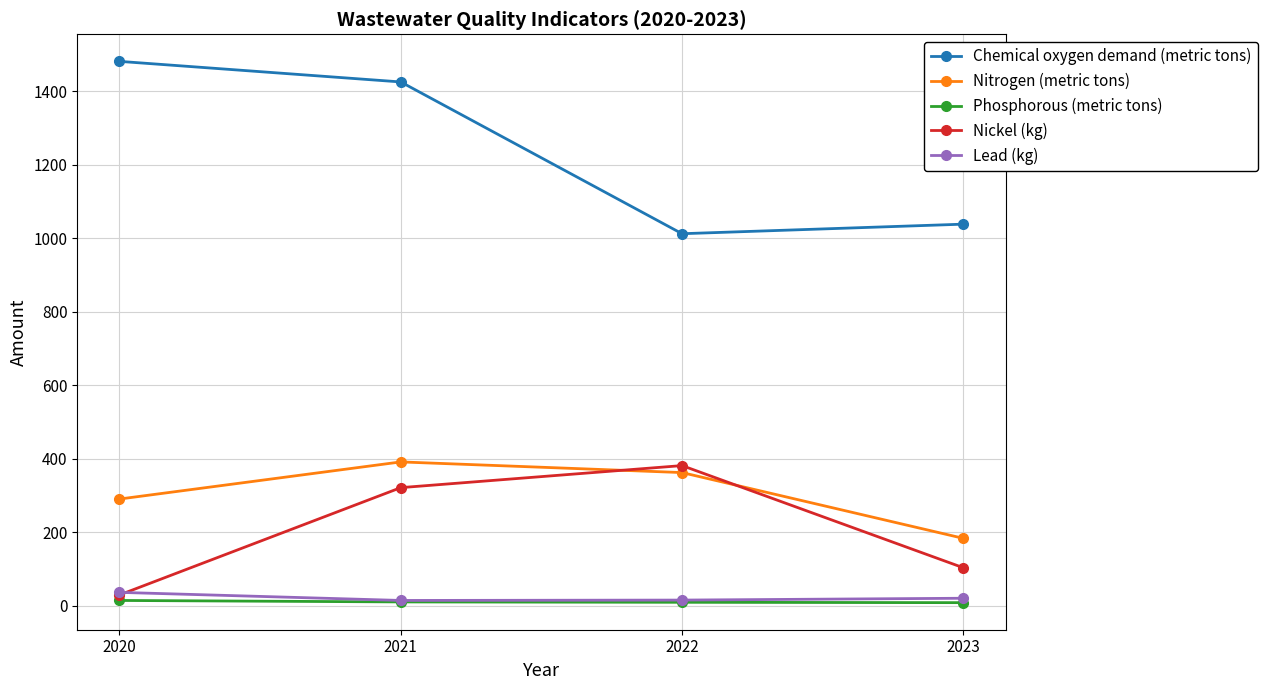

What is the maximum value shown in the chart?

1482